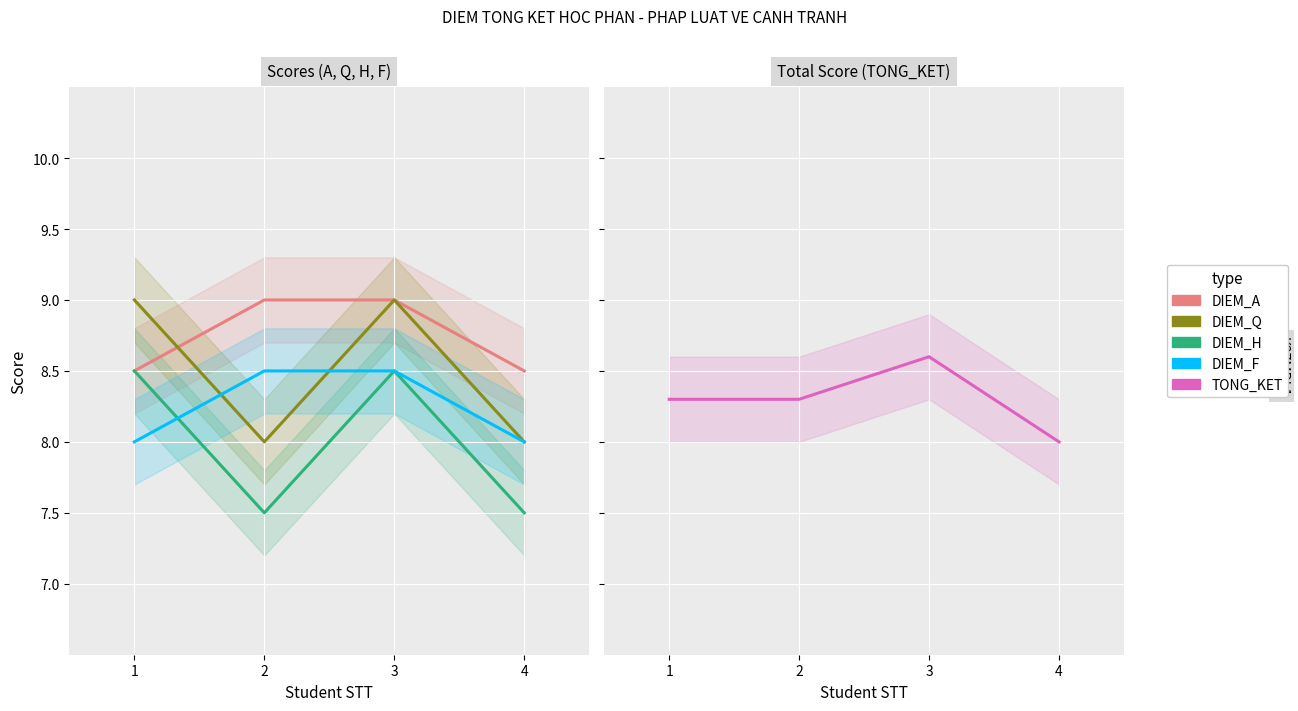

What is the greatest value displayed?

9.0